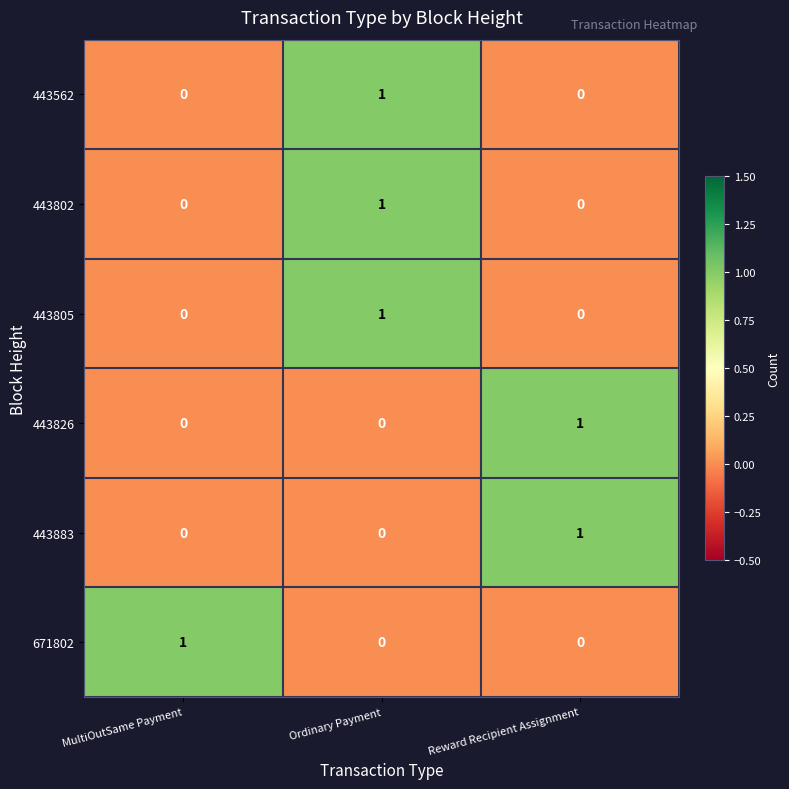

Reading left to right, list all the values displayed in this chart.

443562: MultiOutSame Payment=0	Ordinary Payment=1	Reward Recipient Assignment=0
443802: MultiOutSame Payment=0	Ordinary Payment=1	Reward Recipient Assignment=0
443805: MultiOutSame Payment=0	Ordinary Payment=1	Reward Recipient Assignment=0
443826: MultiOutSame Payment=0	Ordinary Payment=0	Reward Recipient Assignment=1
443883: MultiOutSame Payment=0	Ordinary Payment=0	Reward Recipient Assignment=1
671802: MultiOutSame Payment=1	Ordinary Payment=0	Reward Recipient Assignment=0